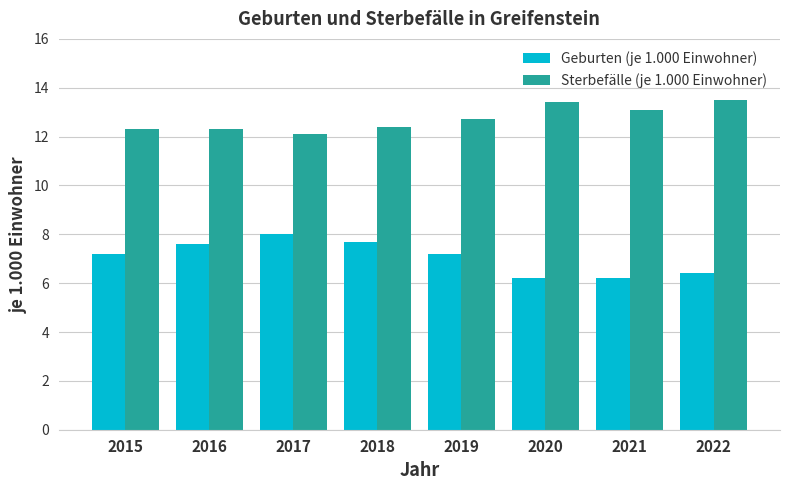

What is the average value of the Geburten (je 1.000 Einwohner) series?

7.1